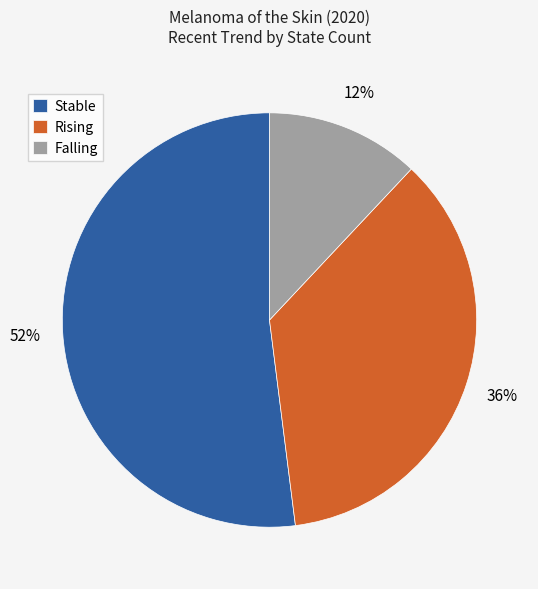

Which has a higher value, Stable or Falling?

Stable